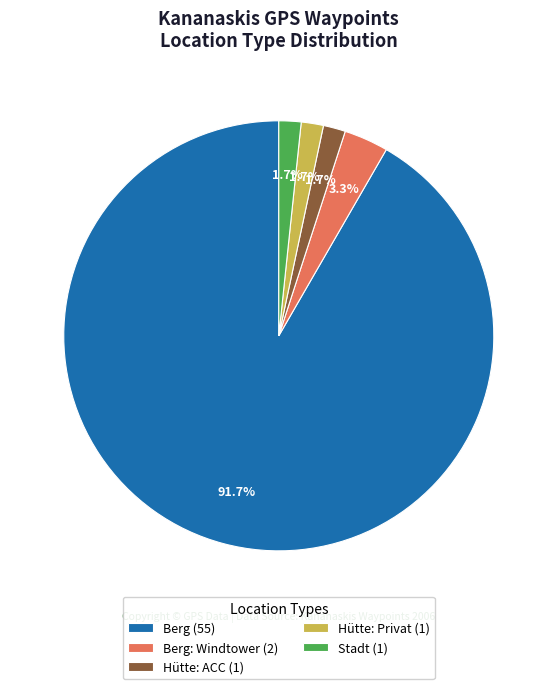

To the nearest percent, what is the difference between the largest and smallest slice percentages?

90%